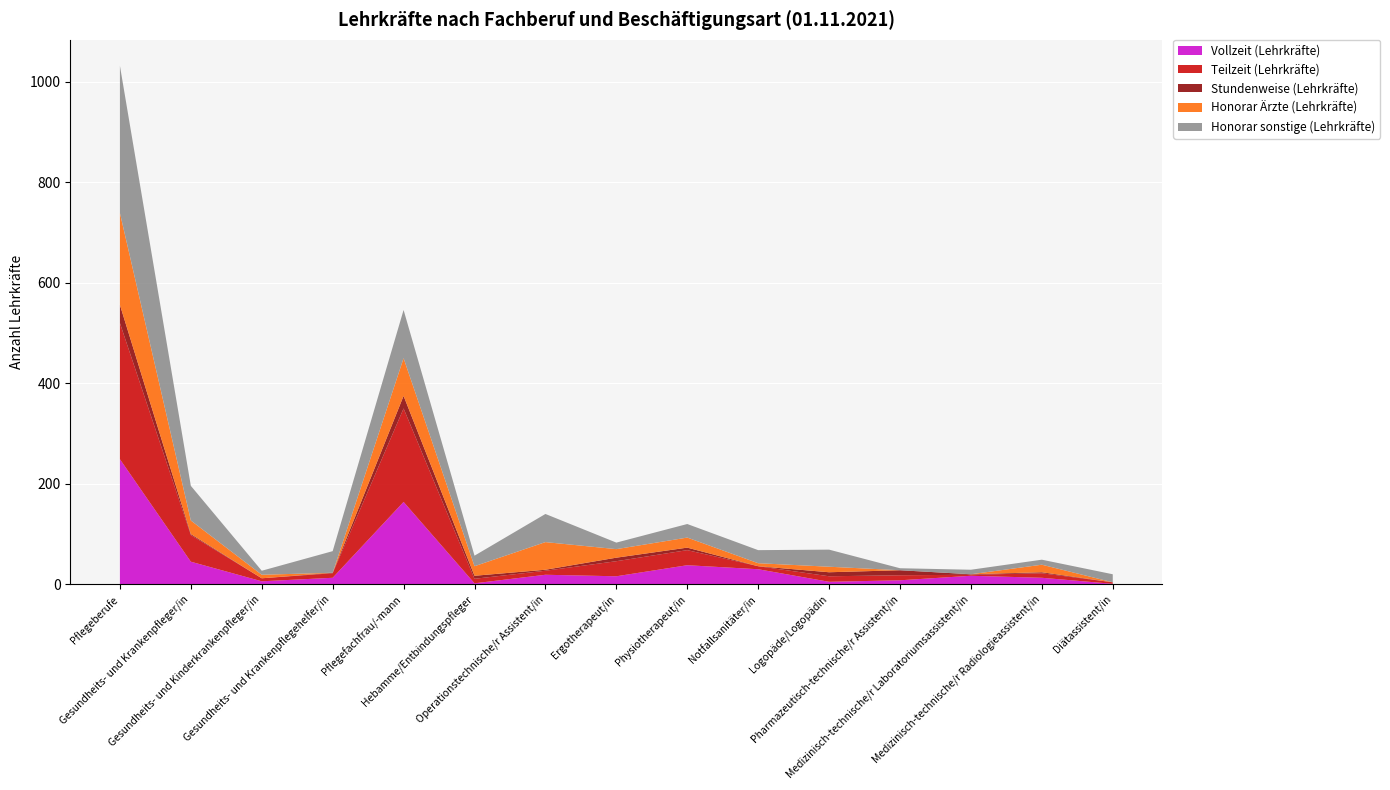

Reading left to right, extract all data points from this chart.

Vollzeit (Lehrkräfte): 249	45	6	13	164	2	19	16	38	30	5	8	17	13	1
Teilzeit (Lehrkräfte): 271	53	6	9	186	9	8	30	30	6	11	10	2	9	3
Stundenweise (Lehrkräfte): 36	2	0	1	25	6	2	7	5	0	8	10	1	2	0
Honorar Ärzte (Lehrkräfte): 183	27	7	0	75	19	55	17	20	6	11	0	0	15	0
Honorar sonstige (Lehrkräfte): 293	69	8	43	96	21	56	13	27	26	34	4	9	10	16